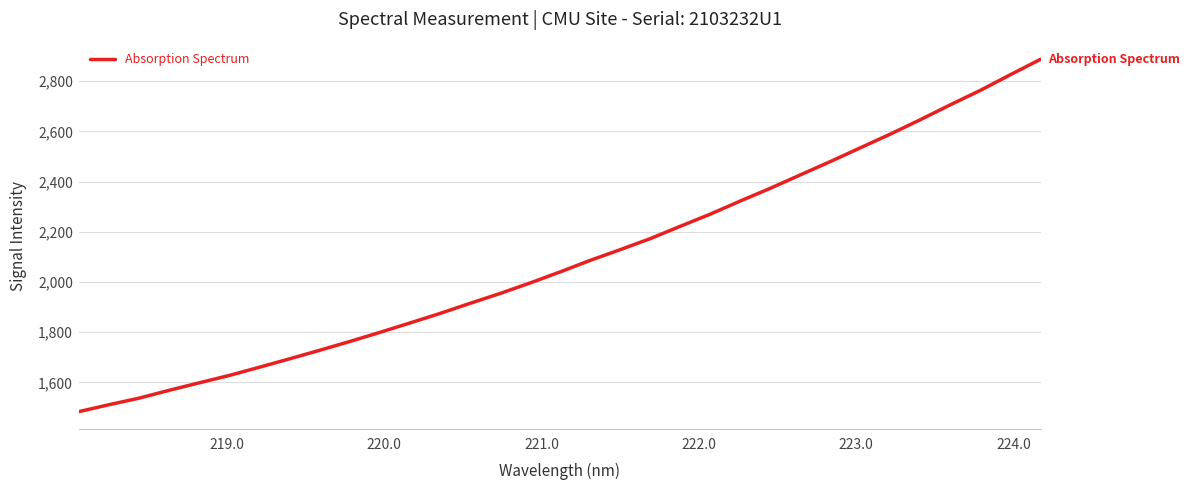

What is the difference between the maximum and minimum values?

1404.1